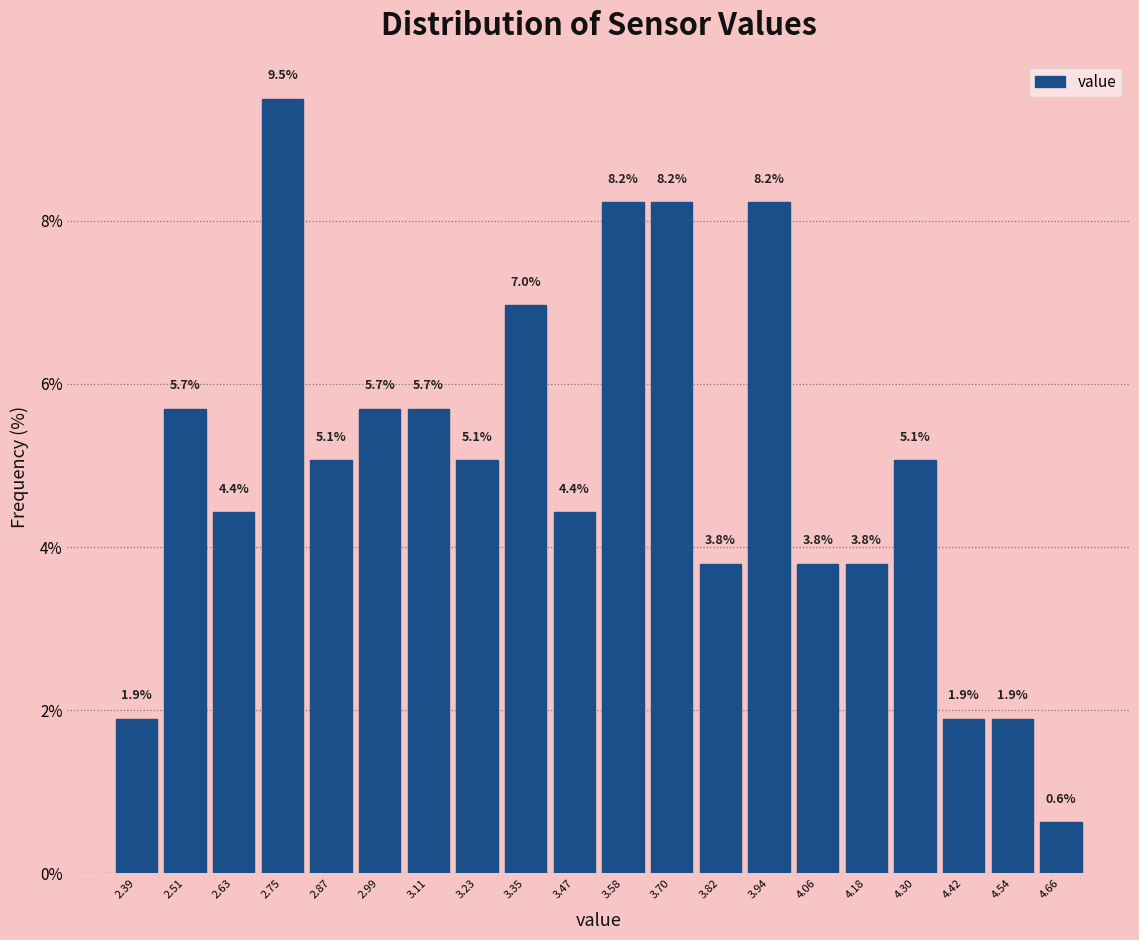

Reading left to right, list every bar in this chart as the range it spans on the x-axis followed by its height. The bar edges are not printed on the chart, so give them approximately, as read against the axis.

2.34 to 2.44: 1.9
2.44 to 2.56: 5.7
2.56 to 2.68: 4.4
2.68 to 2.80: 9.5
2.80 to 2.92: 5.1
2.92 to 3.04: 5.7
3.04 to 3.16: 5.7
3.16 to 3.28: 5.1
3.28 to 3.40: 7.0
3.40 to 3.52: 4.4
3.52 to 3.64: 8.2
3.64 to 3.76: 8.2
3.76 to 3.88: 3.8
3.88 to 4.00: 8.2
4.00 to 4.12: 3.8
4.12 to 4.24: 3.8
4.24 to 4.36: 5.1
4.36 to 4.48: 1.9
4.48 to 4.60: 1.9
4.60 to 4.72: 0.6